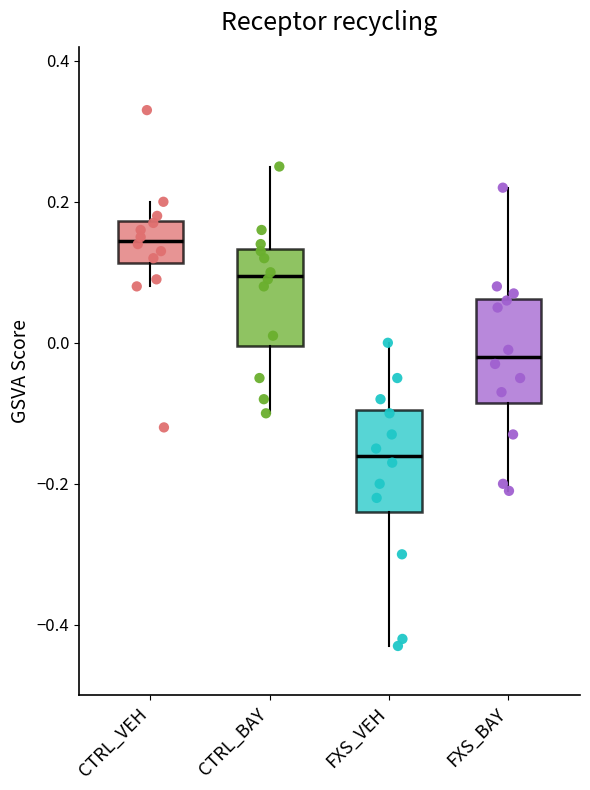

Reading left to right, transcribe this box plot: for each box, give where its median line is, the range the box spans, and where its two whiskers end, as read against the y-axis. The values are not printed on the chart, so give them approximately, as read against the axis.

CTRL_VEH: median 0.14, box 0.12 to 0.18, whiskers 0.08 to 0.20
CTRL_BAY: median 0.10, box 0.00 to 0.14, whiskers -0.10 to 0.26
FXS_VEH: median -0.16, box -0.24 to -0.10, whiskers -0.42 to 0.00
FXS_BAY: median -0.02, box -0.08 to 0.06, whiskers -0.20 to 0.22